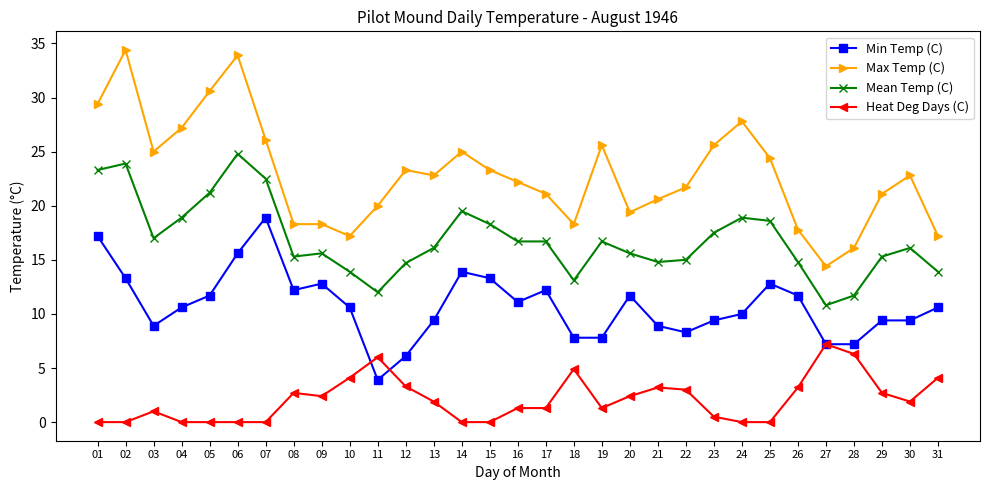

At which category does Min Temp (C) reach its first local valley?

03